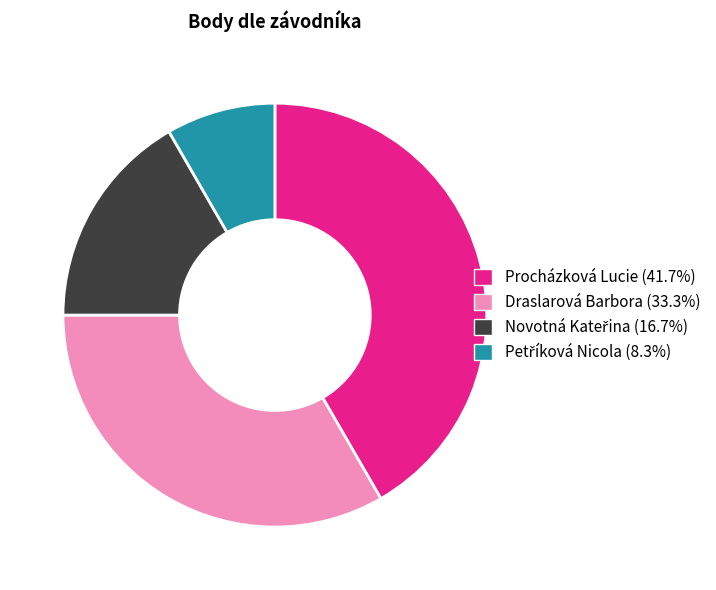

Is it true that Draslarová Barbora is 48% of the pie?

False